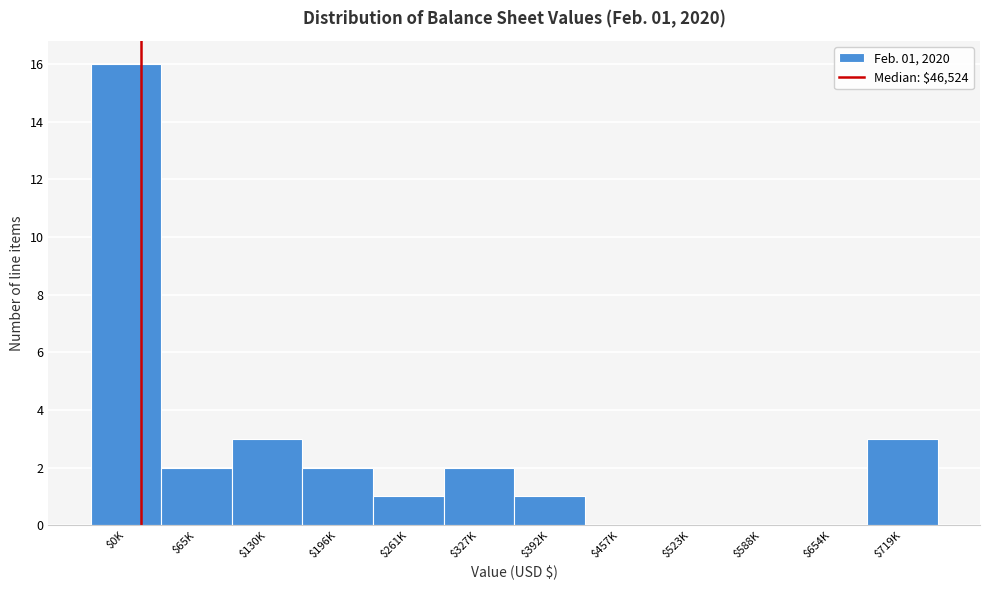

What is the sum of all values?

30